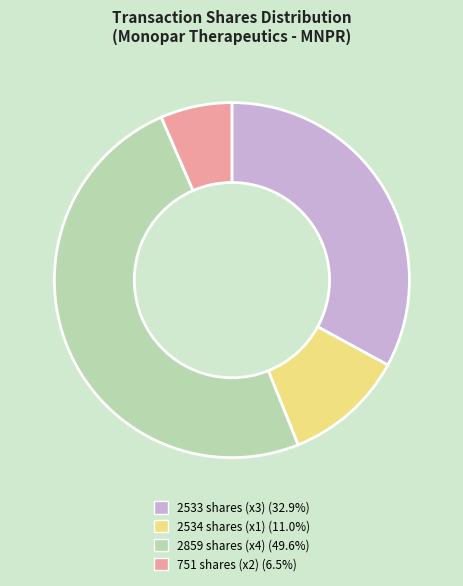

Is there a majority slice in this chart?

No